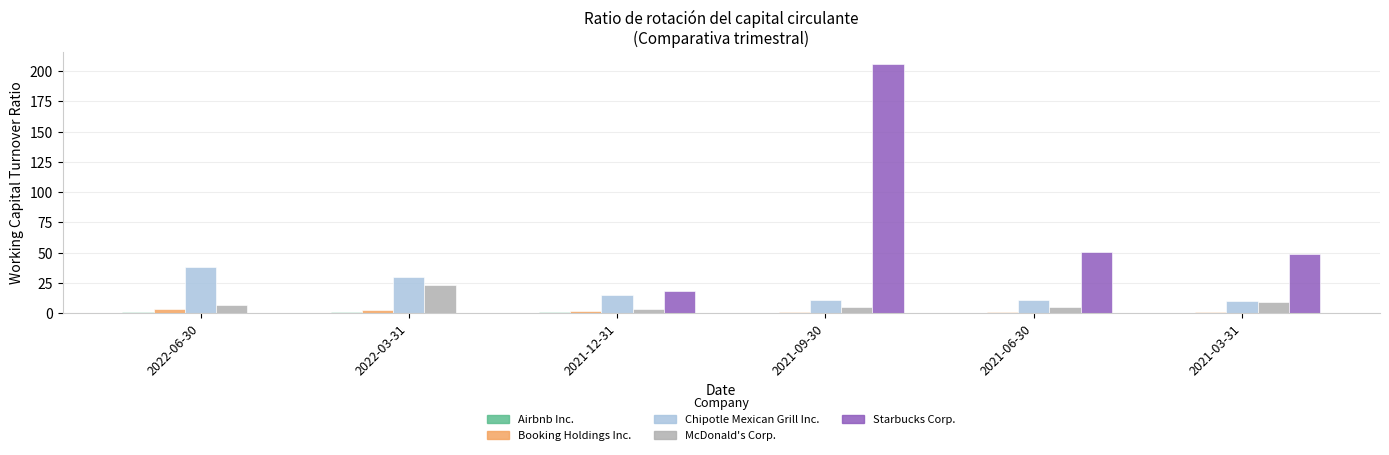

How many series are shown in this chart?

5